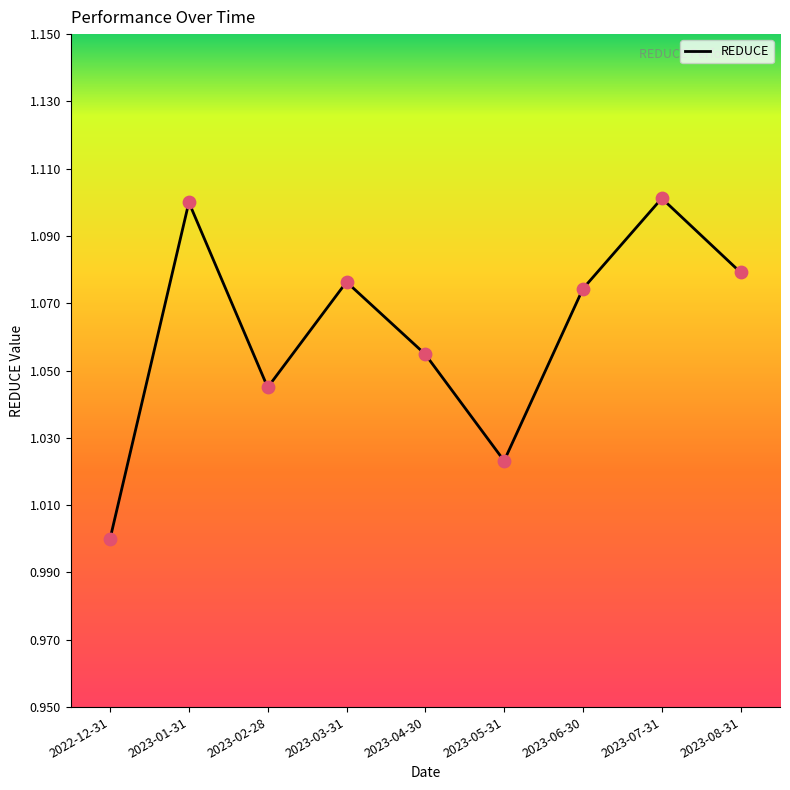

Which has a higher value, 2023-03-31 or 2023-01-31?

2023-01-31